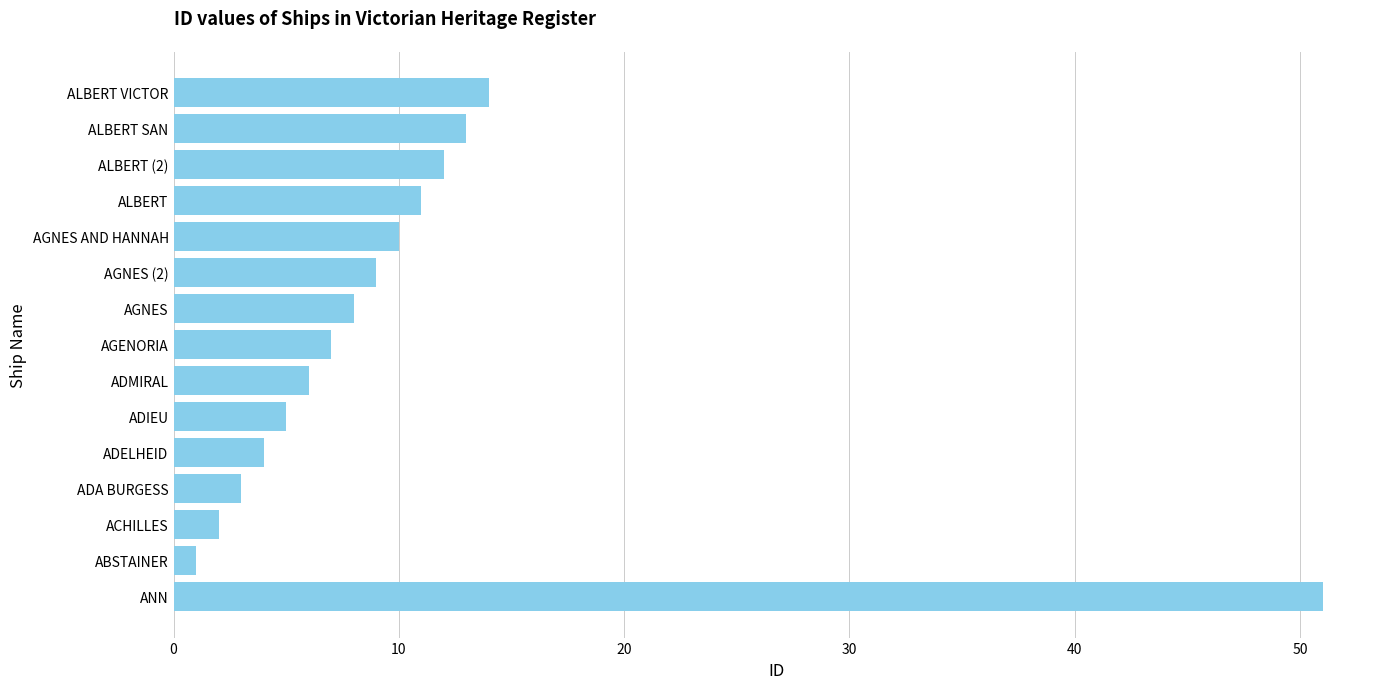

How many data points are less than 8?

7